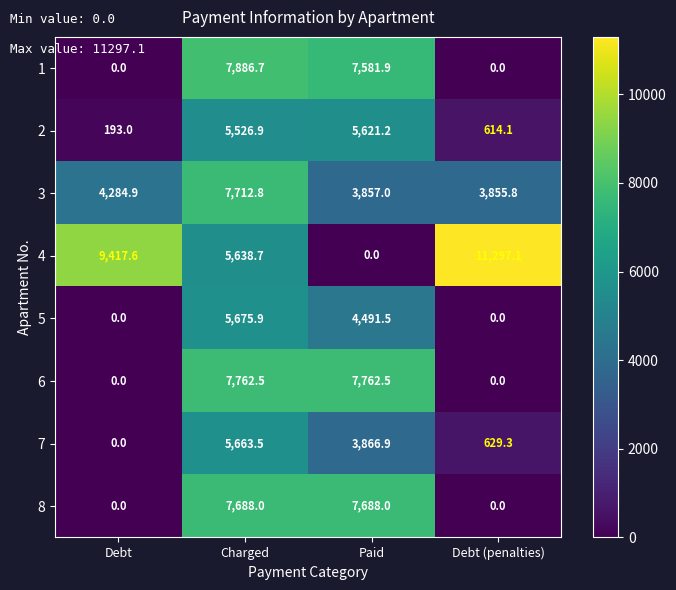

Is it true that 1 equals -2692.6 at Debt (penalties)?

False